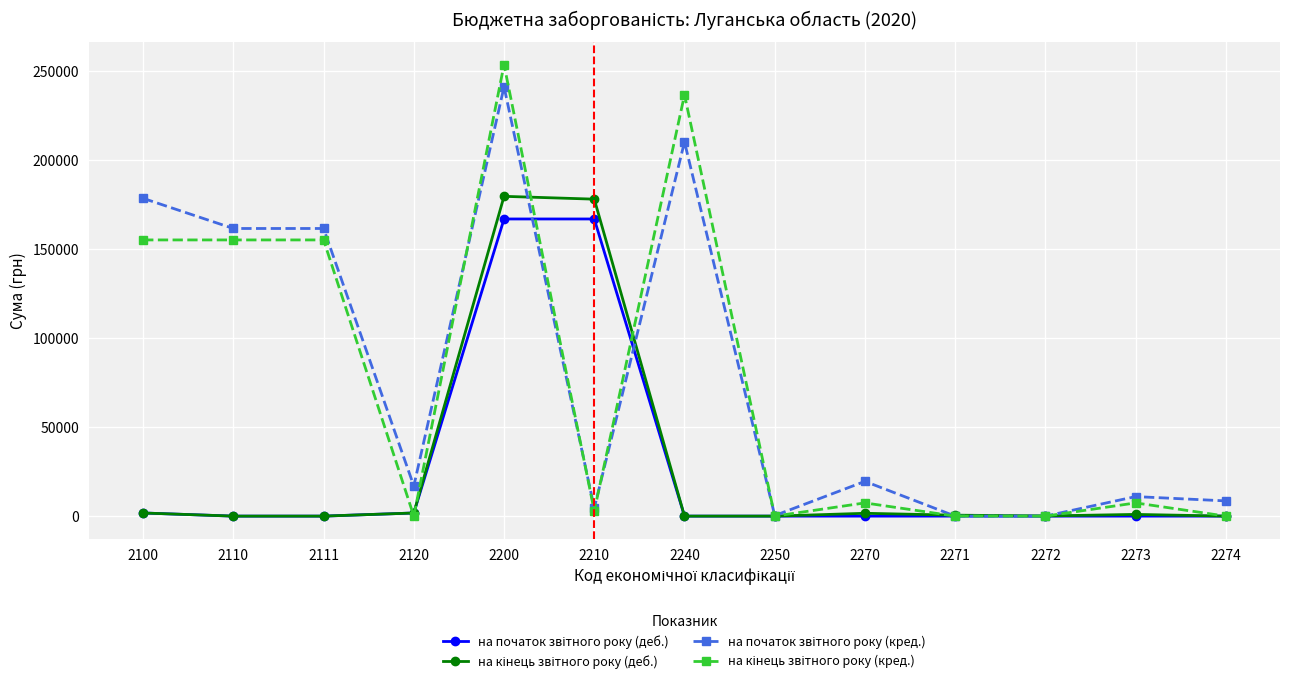

What is the maximum value shown in the chart?

253293.4